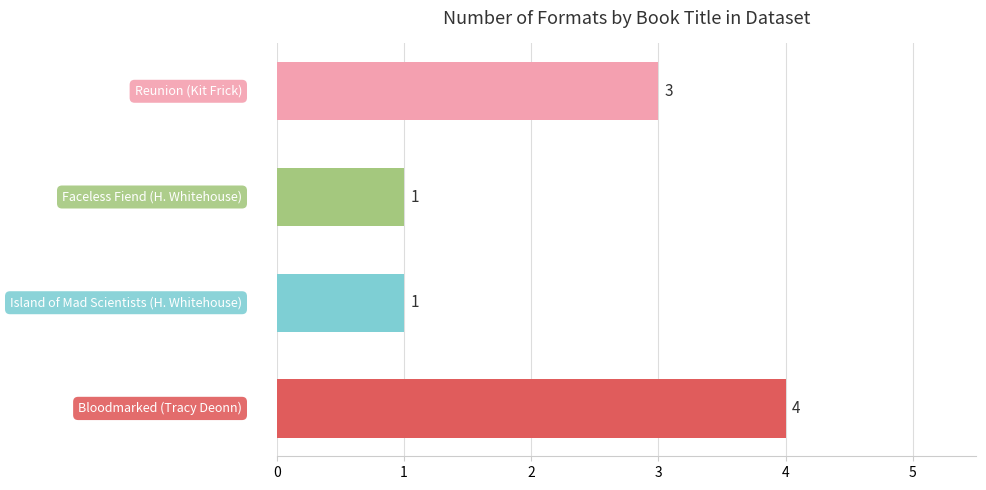

What is the difference between the maximum and minimum values?

3